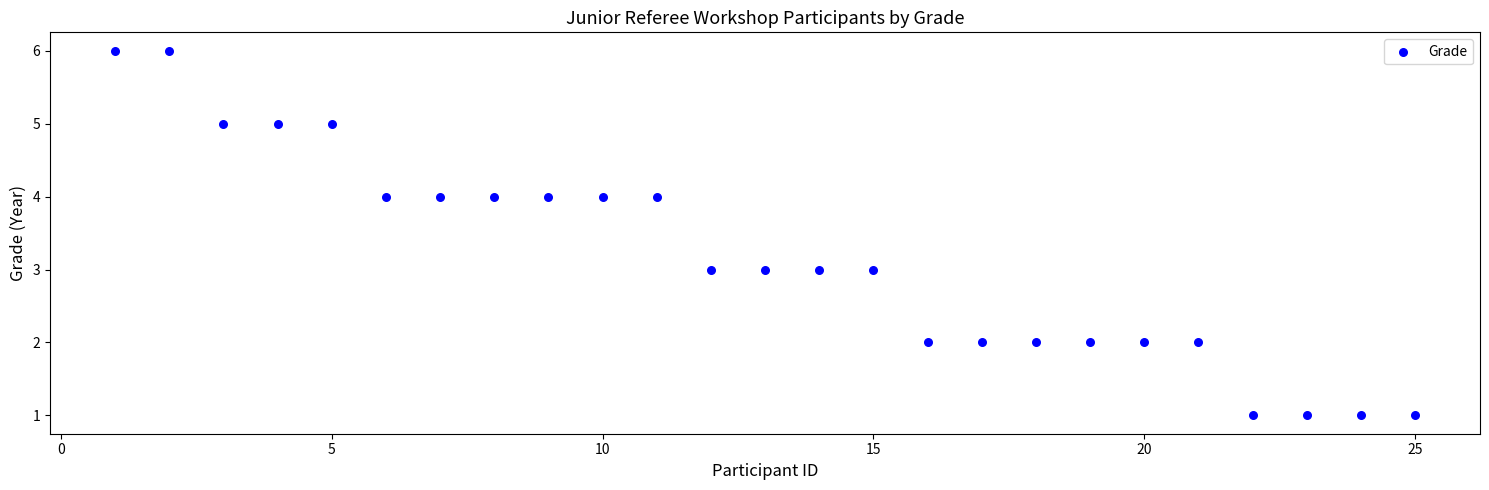

What is the range of Y values (max minus min)?

5